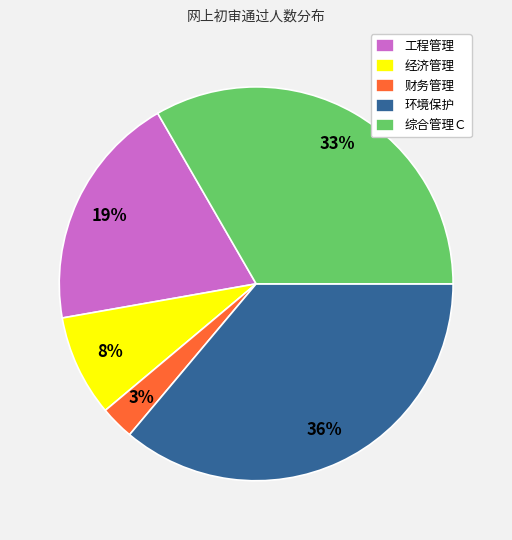

Combined, do 经济管理 and 综合管理Ｃ account for over 50%?

No